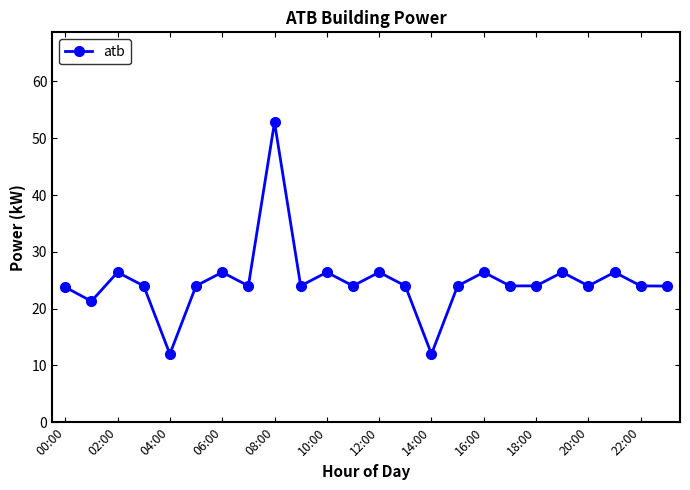

What is the maximum value shown in the chart?

52.8